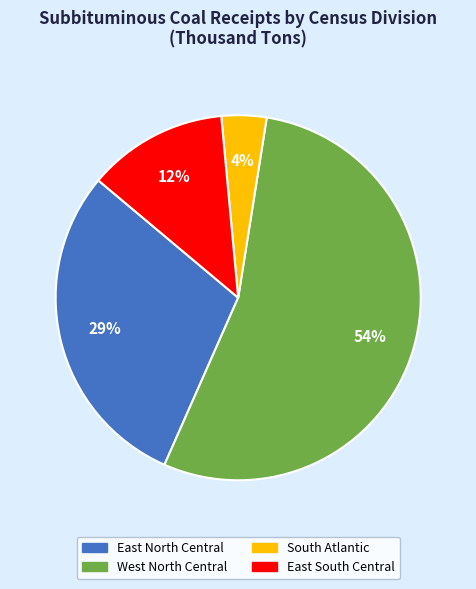

To the nearest percent, what is the average slice percentage?

25%